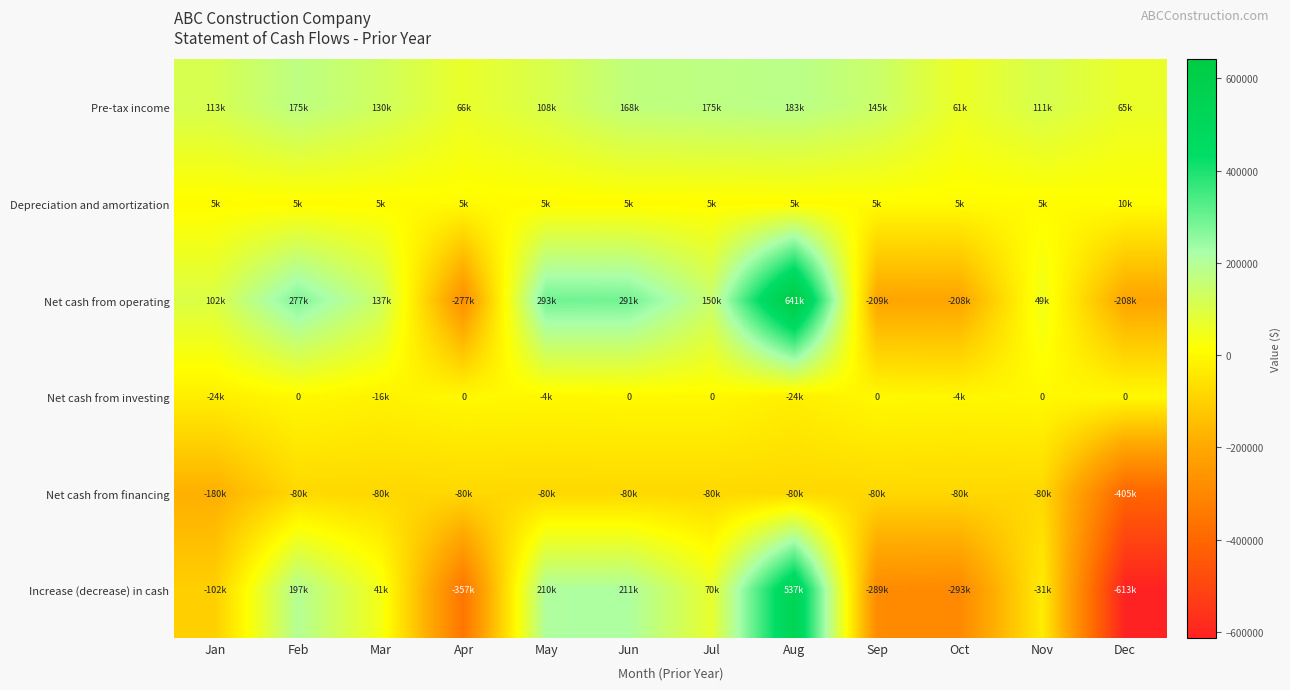

Rank the series at Mar from lowest to highest value.

Net cash from financing, Net cash from investing, Depreciation and amortization, Increase (decrease) in cash, Pre-tax income, Net cash from operating